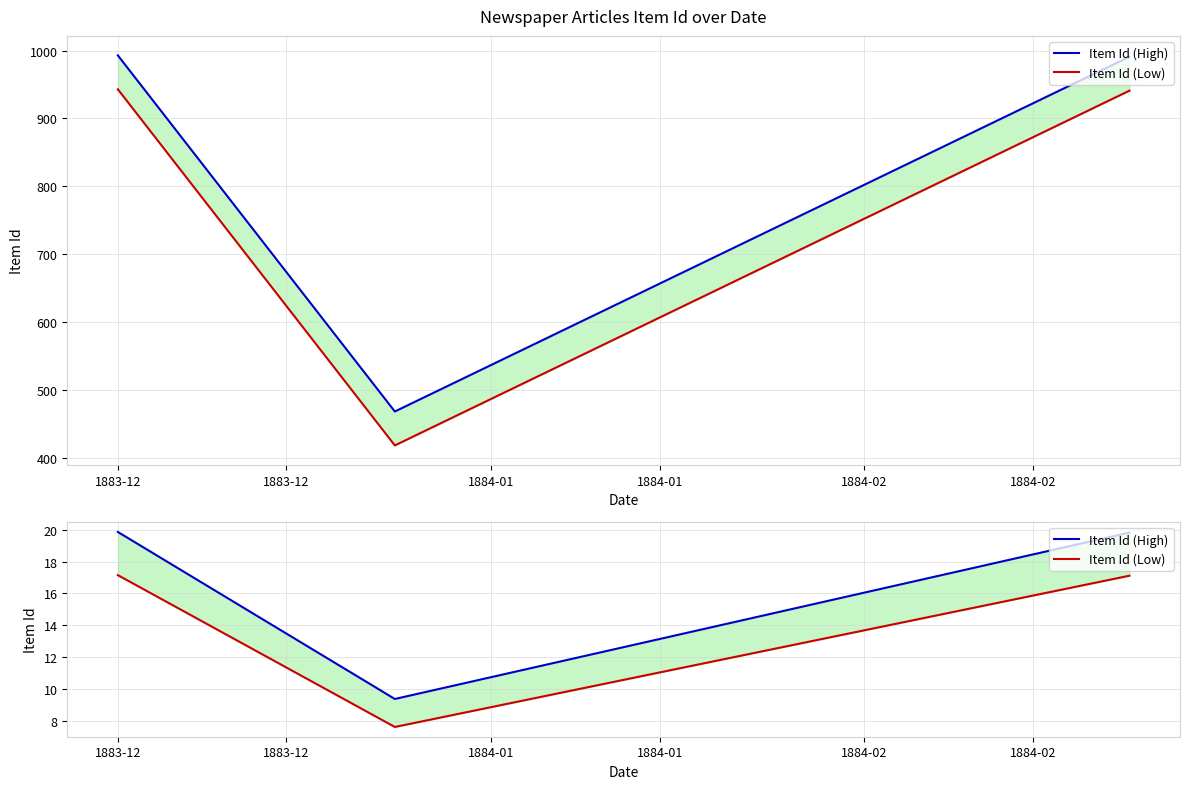

Which series has the largest total across all categories?

Item Id (High)